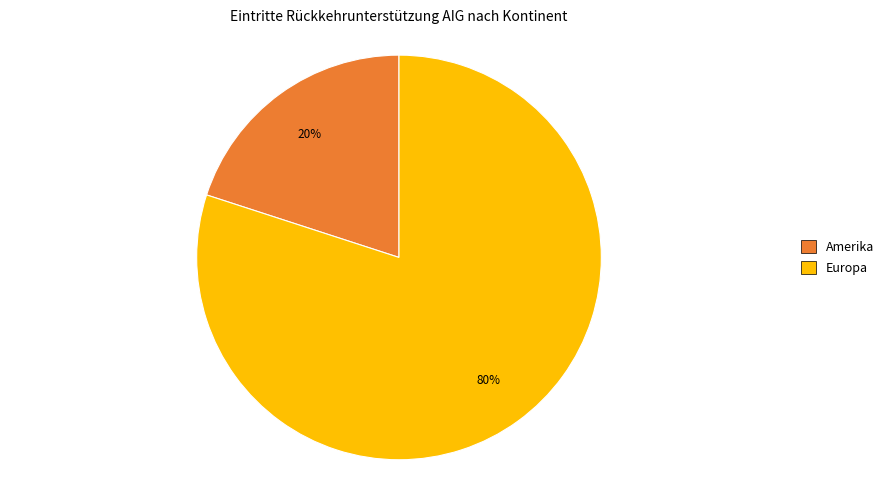

To the nearest percent, what is the difference between the largest and smallest slice percentages?

60%